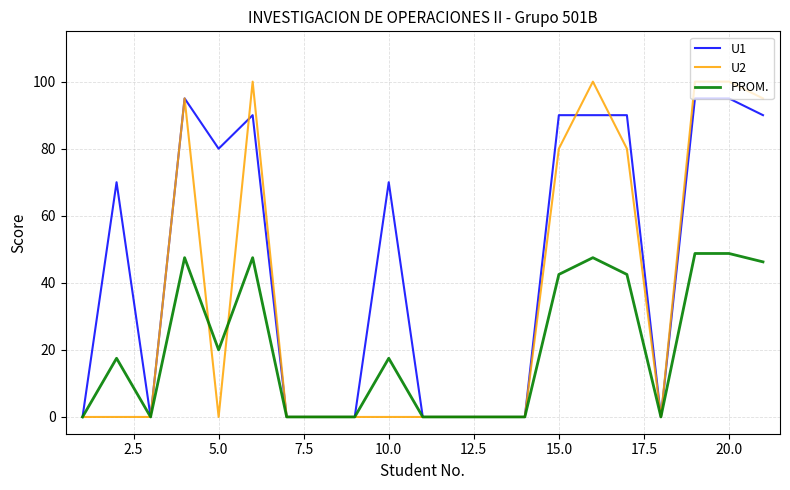

Rank the series by their average value, from lowest to highest.

PROM., U2, U1